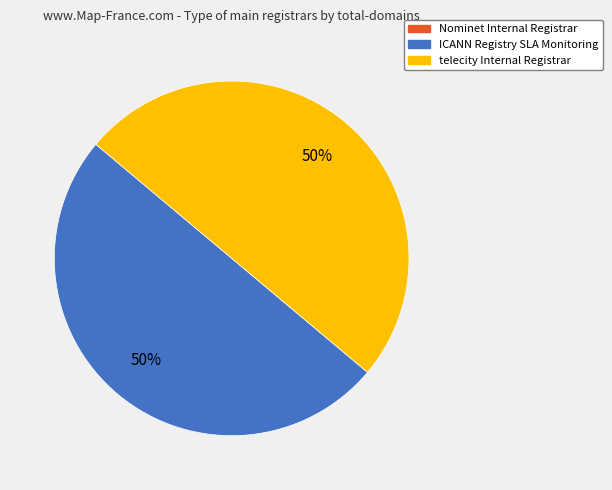

How many slices are in this pie chart?

2